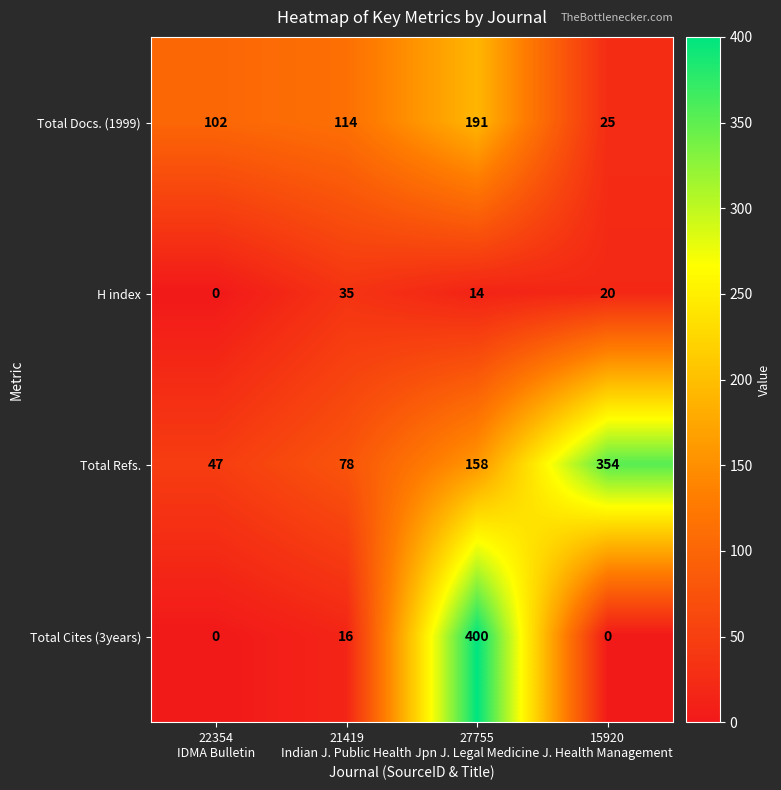

What is the difference between the maximum and minimum values in the Total Refs. series?

307